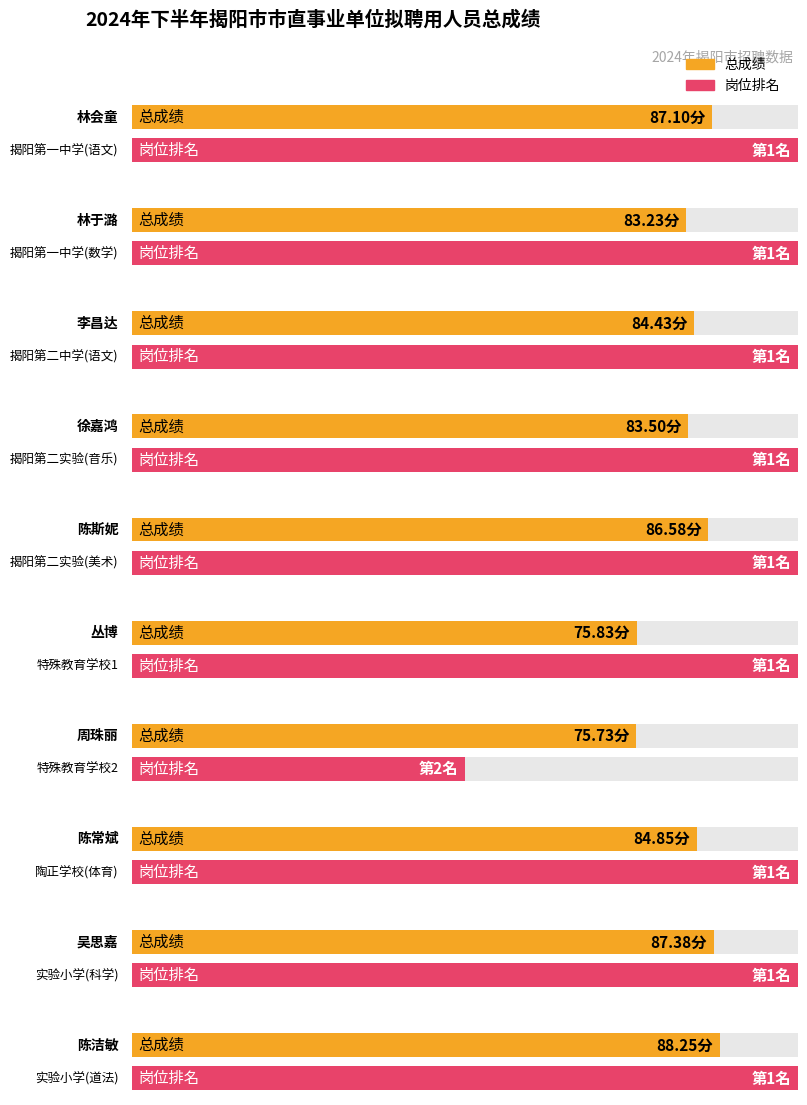

List the series in order of their overall mean, lowest first.

岗位排名, 总成绩